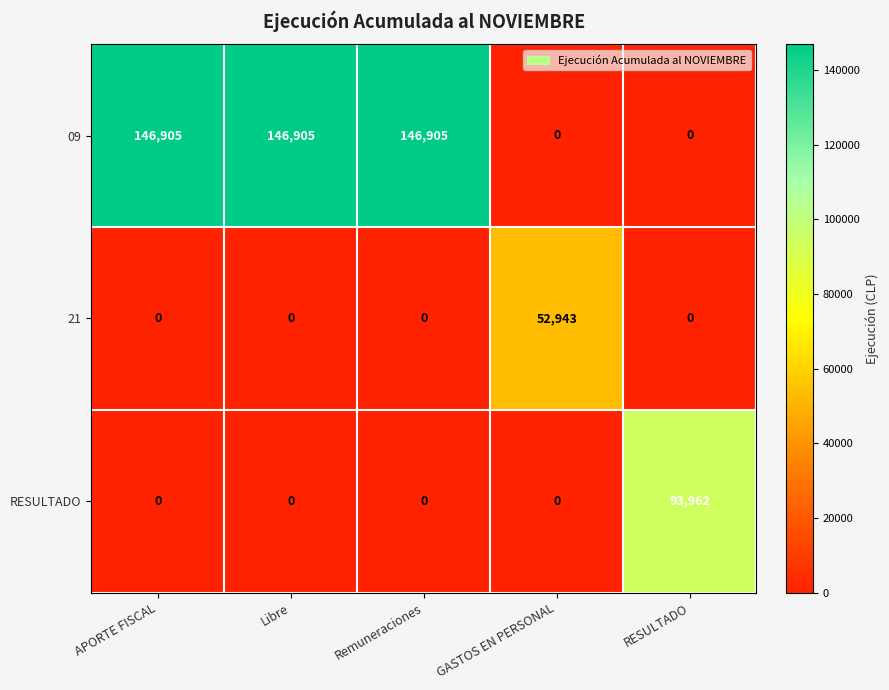

Reading left to right, extract all data points from this chart.

09: 146905	146905	146905	0	0
21: 0	0	0	52943	0
RESULTADO: 0	0	0	0	93962